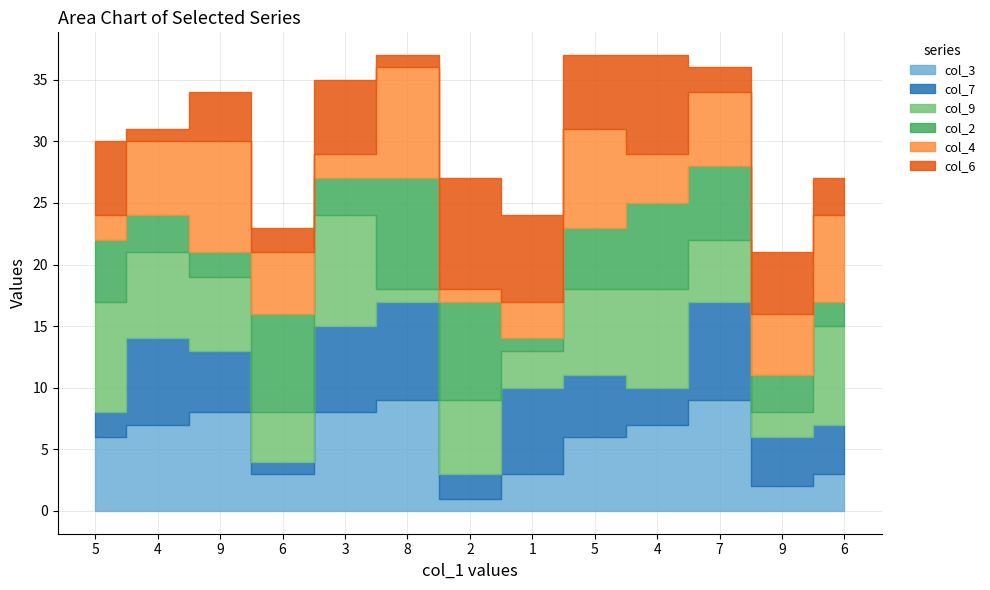

At which category does the chart reach its peak across all series?

8